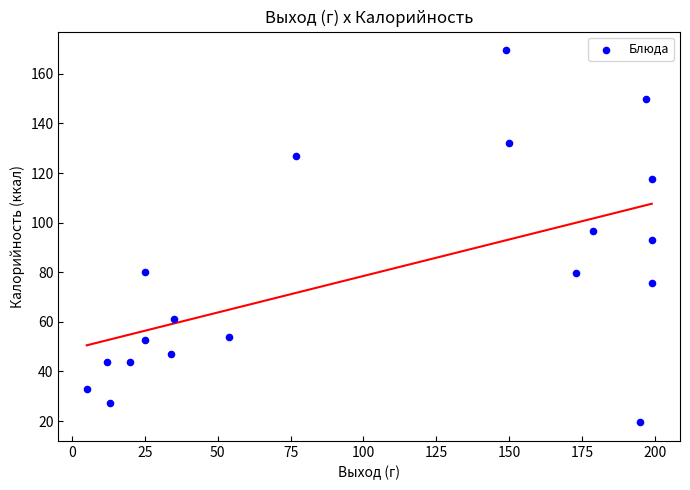

What is the range of X values (max minus min)?

194.0